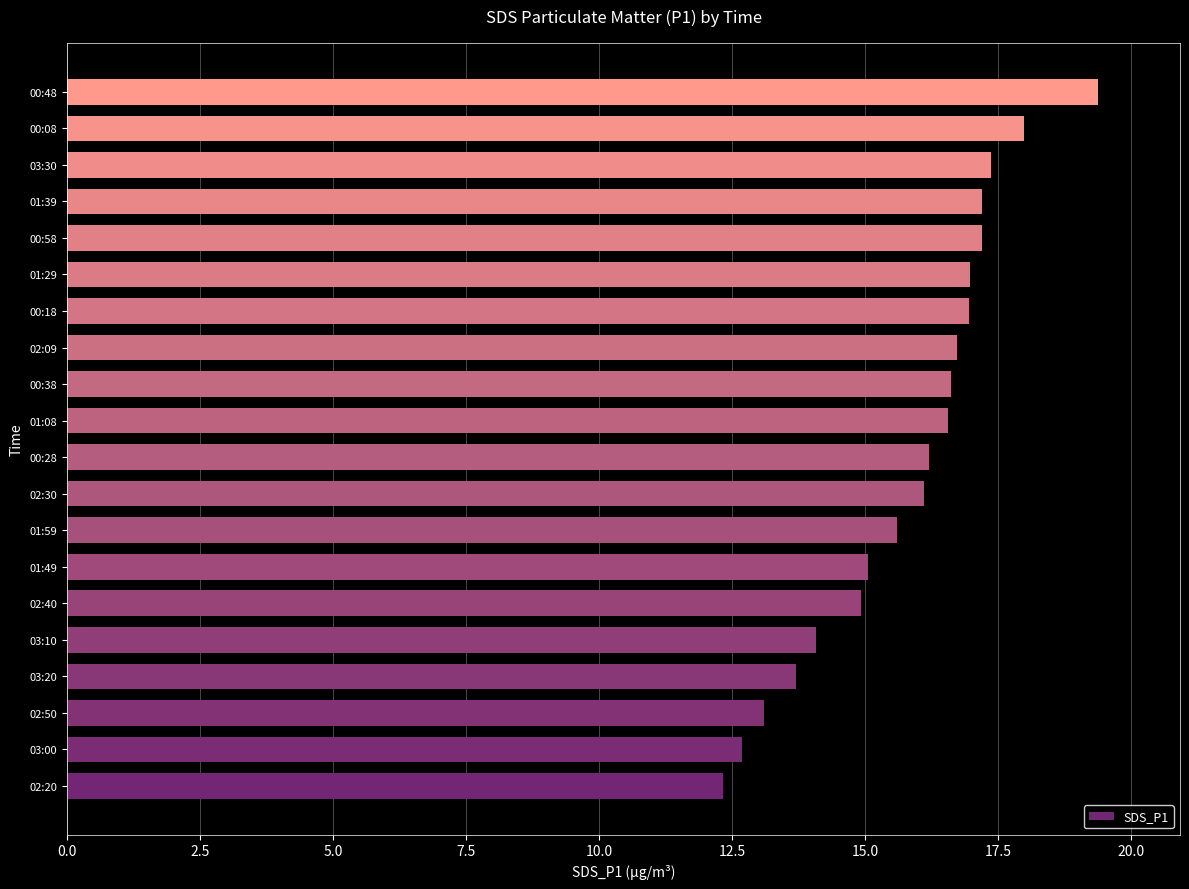

What value does the data have at 00:48?

19.4